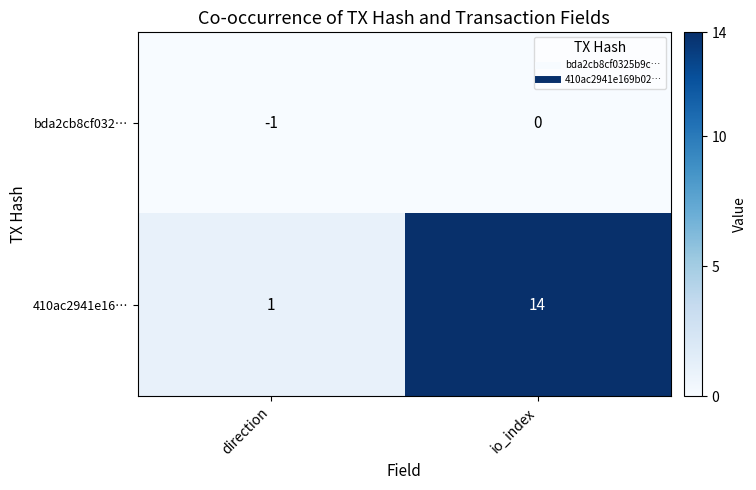

Which series changed the most between direction and io_index?

410ac2941e16…